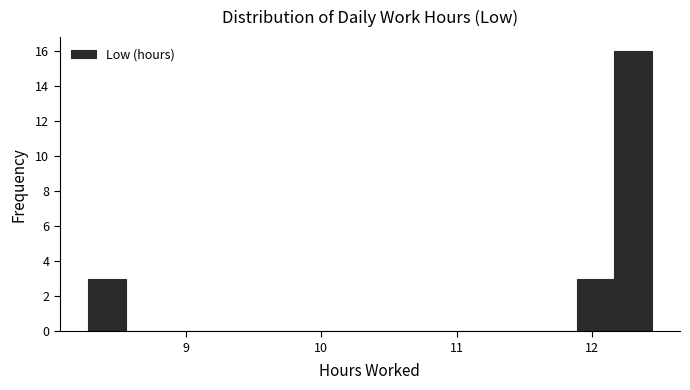

Read against the x-axis, roughly where is the centre of the tallest bar?

12.3